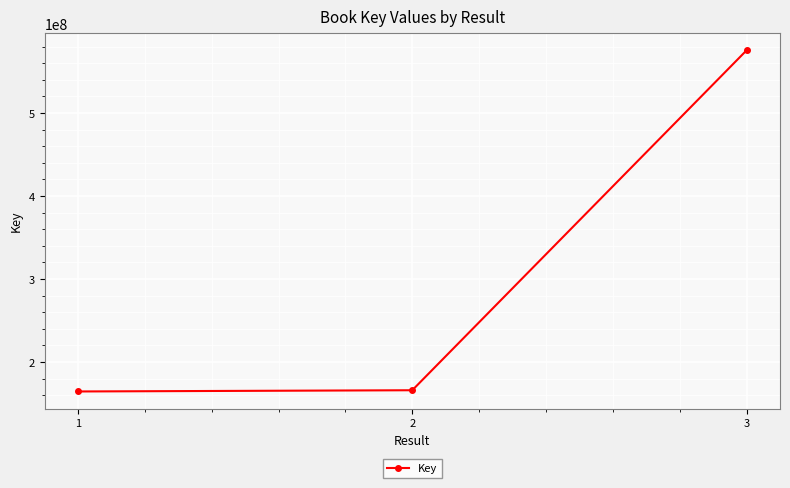

What is the sum of the values at 3 and 1?

740004708